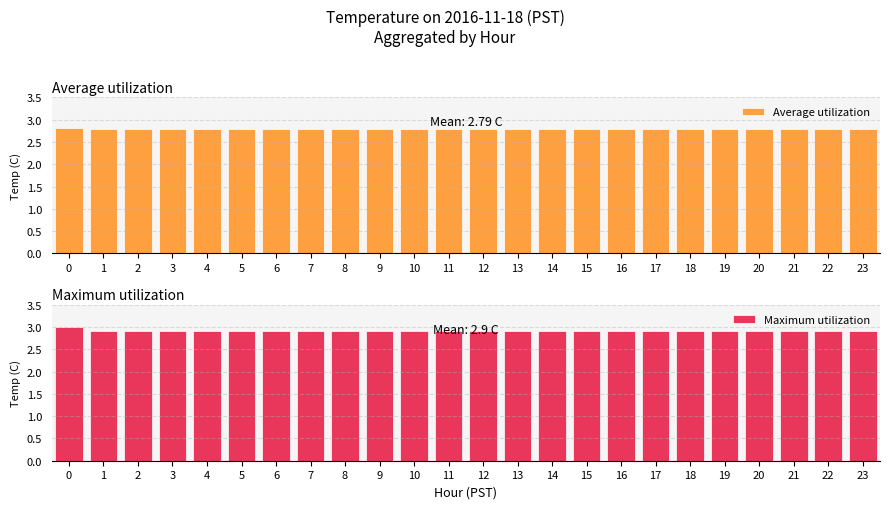

What is the spread (max minus min) of values at 23?

0.1